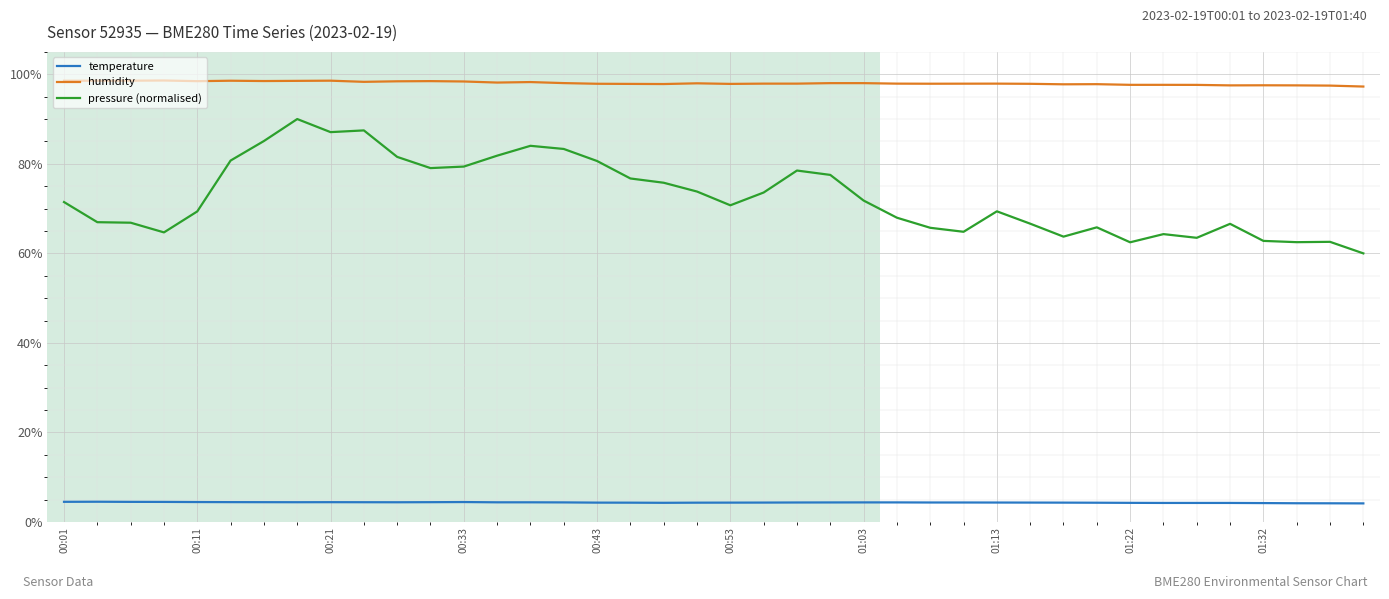

True or false: pressure (normalised) and humidity intersect in this chart.

False